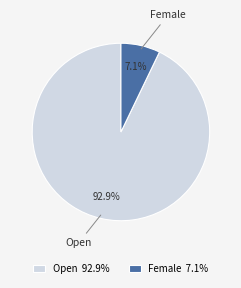

What percentage is NOT represented by Female?

92.9%